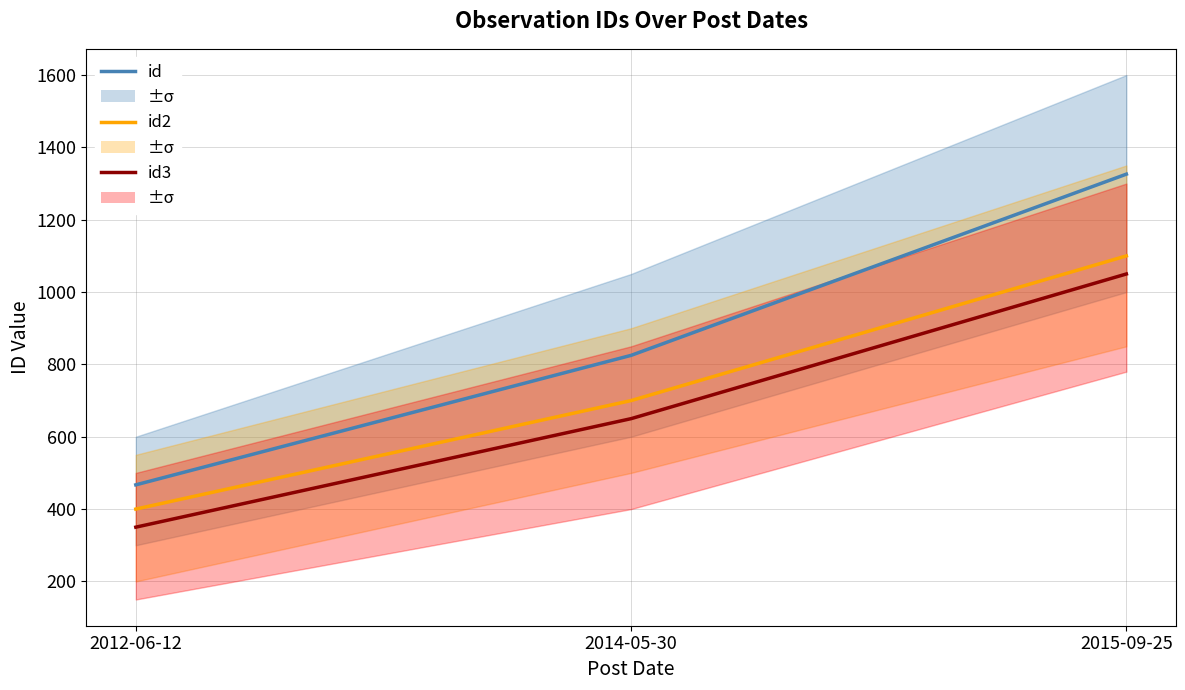

What is the total value across all series at 2012-06-12?

1217